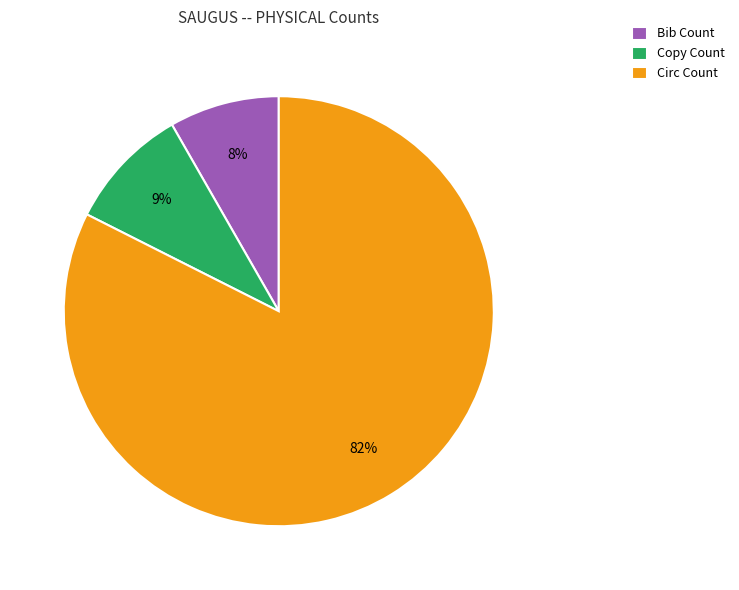

Is there any slice that represents more than half of the pie?

Yes